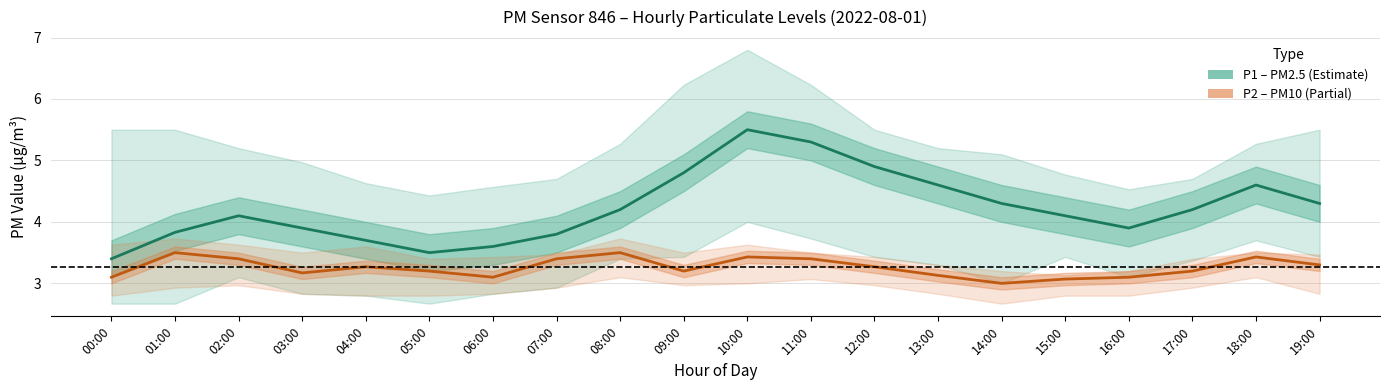

List the series in order of their overall mean, lowest first.

P2 (PM10), P1 (PM2.5)